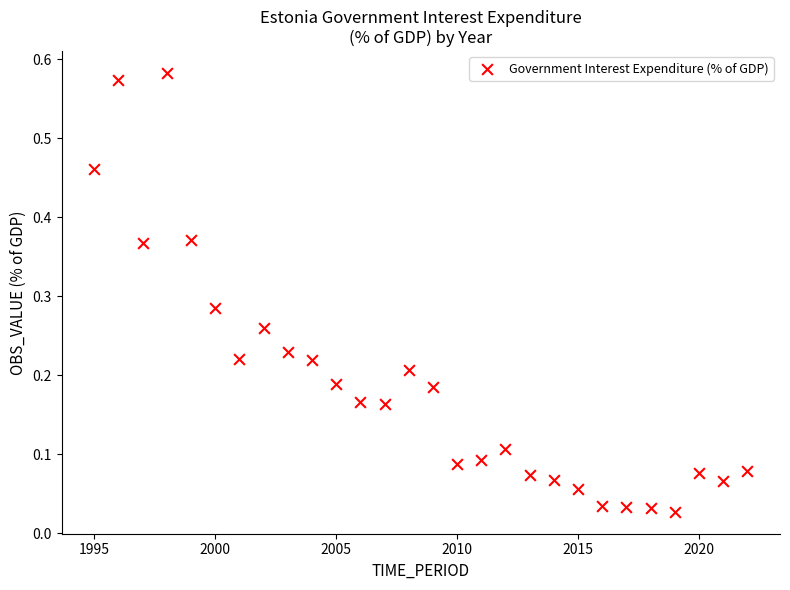

What is the range of X values (max minus min)?

27.0